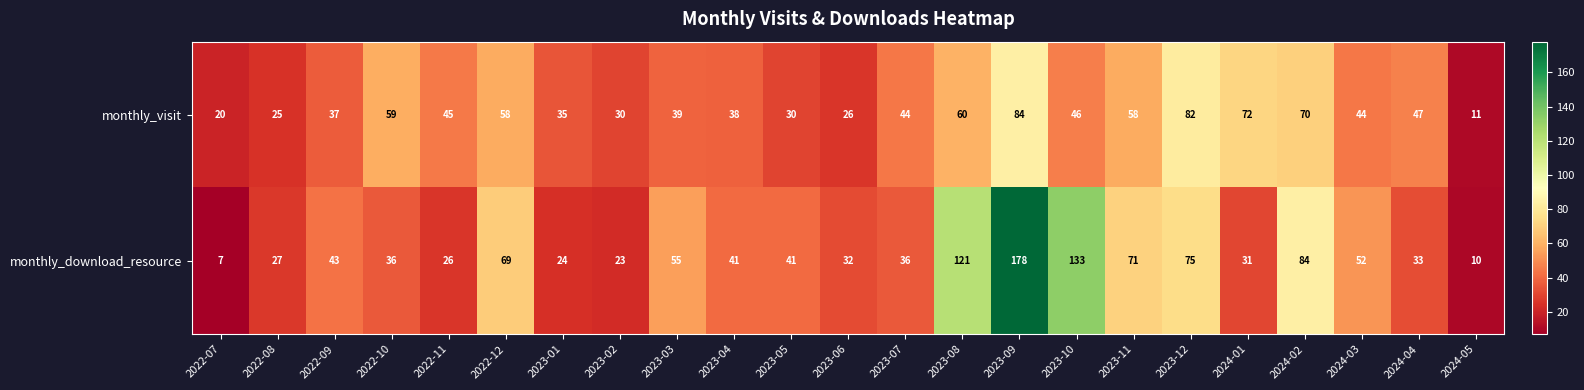

Which series has the widest spread of values?

monthly_download_resource